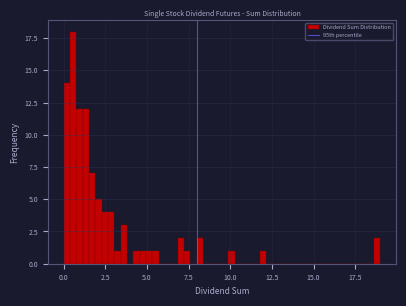

Read against the x-axis, roughly where is the centre of the tallest bar?

0.5